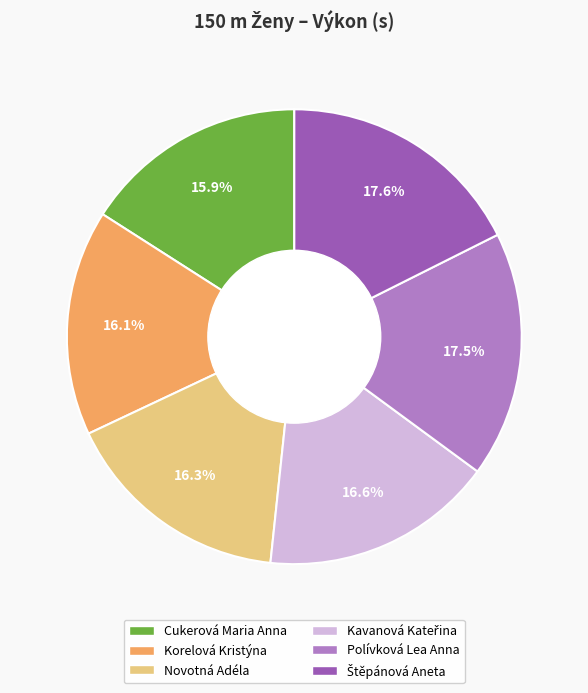

Is there any slice that represents more than half of the pie?

No